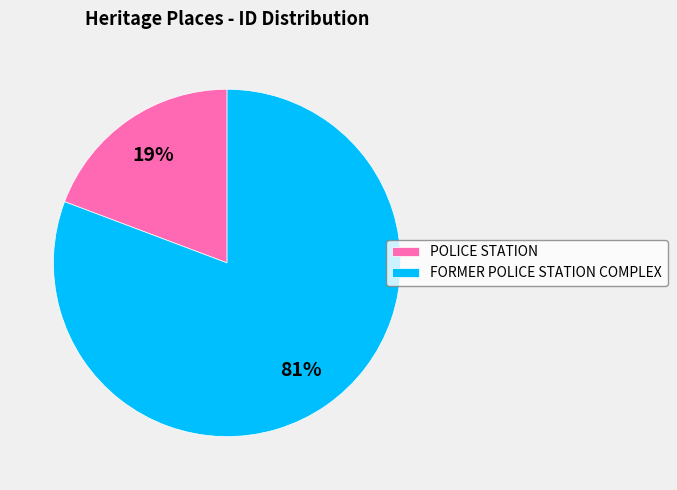

Which has a higher value, FORMER POLICE STATION COMPLEX or POLICE STATION?

FORMER POLICE STATION COMPLEX